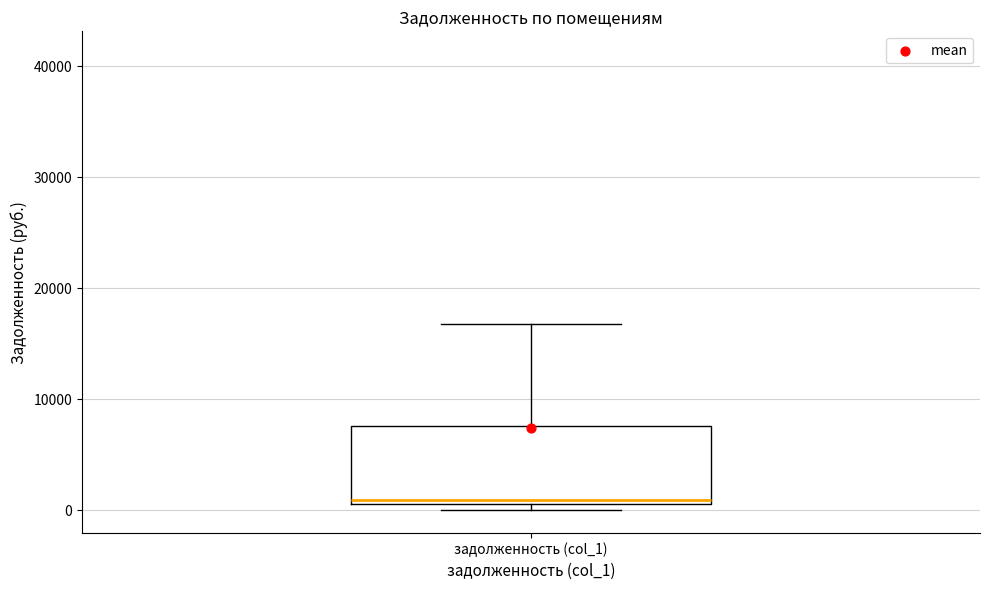

Read this box plot against the y-axis: the position of the median line, the range covered by the box, and the ends of both whiskers. The values are not printed on the chart, so give them approximately, as read against the axis.

median 1000 (just above the box's lower edge), box 1000 to 8000, whiskers 0 to 17000